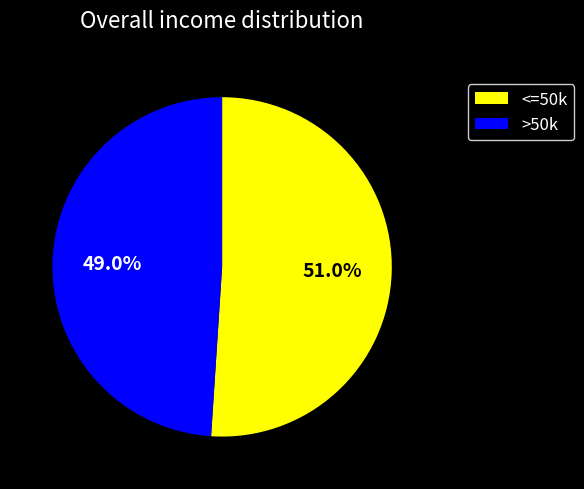

How many slices are in this pie chart?

2